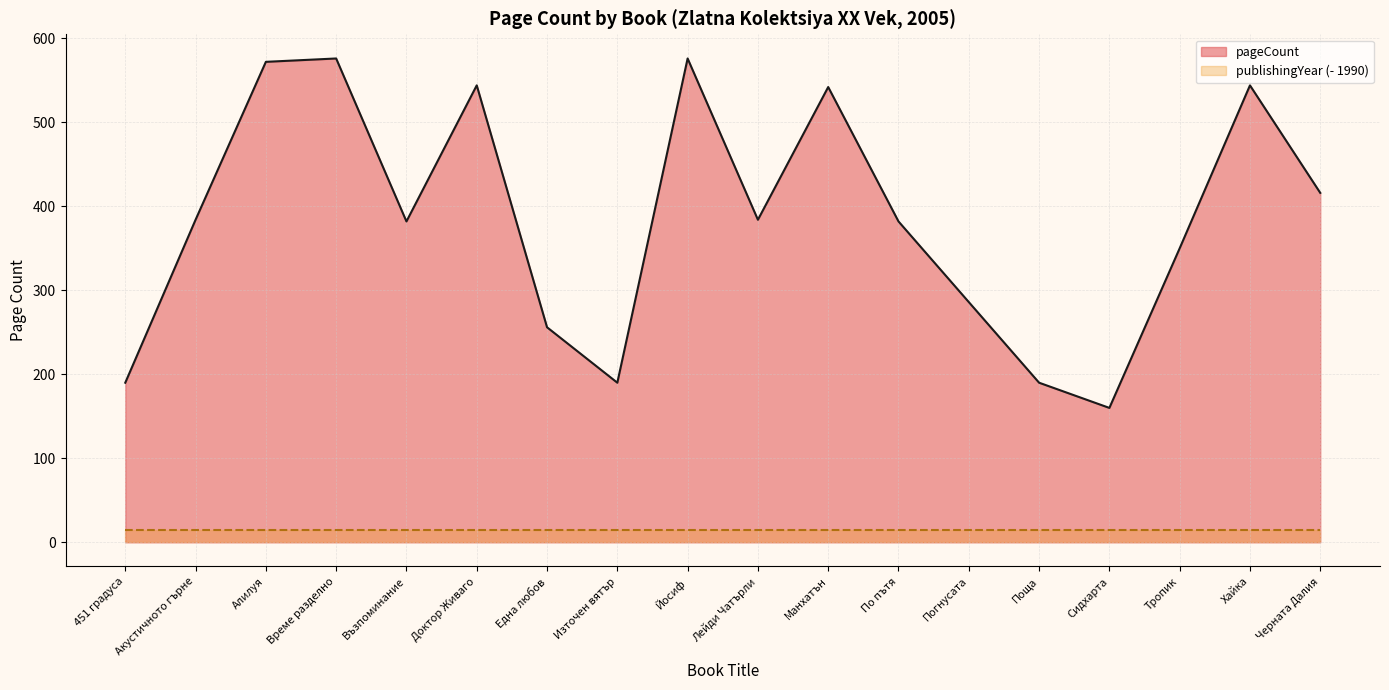

Which label corresponds to the largest value in the chart?

Време разделно